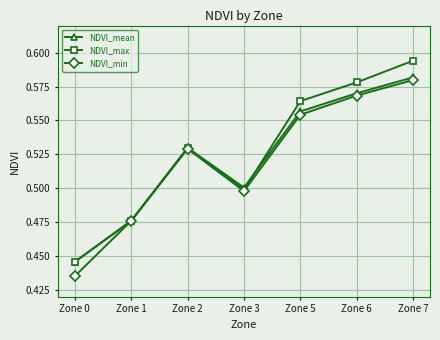

What are all the series names shown in the legend?

NDVI_mean, NDVI_max, NDVI_min